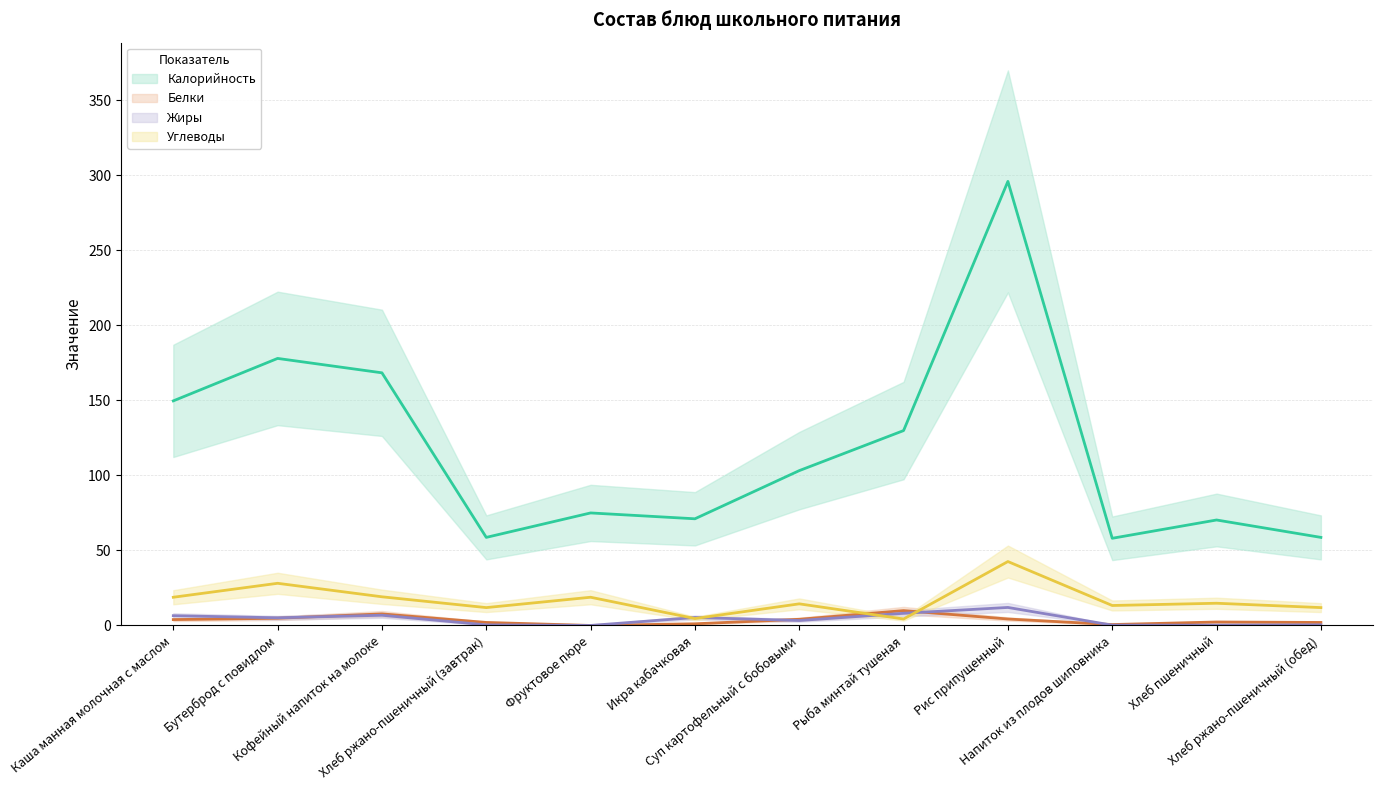

Rank the series at Хлеб пшеничный from lowest to highest value.

Жиры, Белки, Углеводы, Калорийность